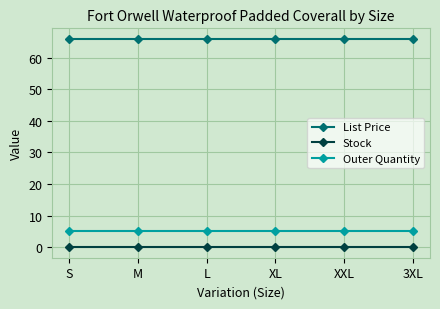

Reading right to left, transcribe all the data shown in this chart.

List Price: 3XL=66.0	XXL=66.0	XL=66.0	L=66.0	M=66.0	S=66.0
Stock: 3XL=0.0	XXL=0.0	XL=0.0	L=0.0	M=0.0	S=0.0
Outer Quantity: 3XL=5.0	XXL=5.0	XL=5.0	L=5.0	M=5.0	S=5.0